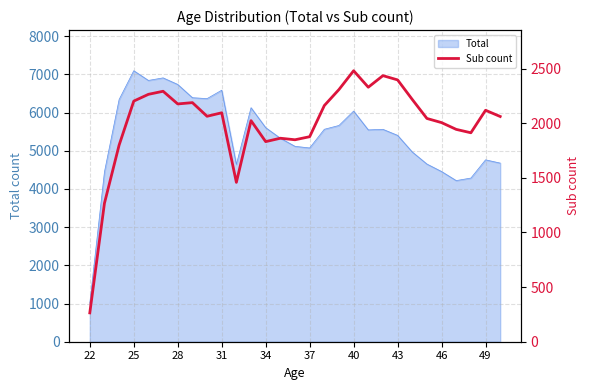

What is the minimum value for Total?

1010